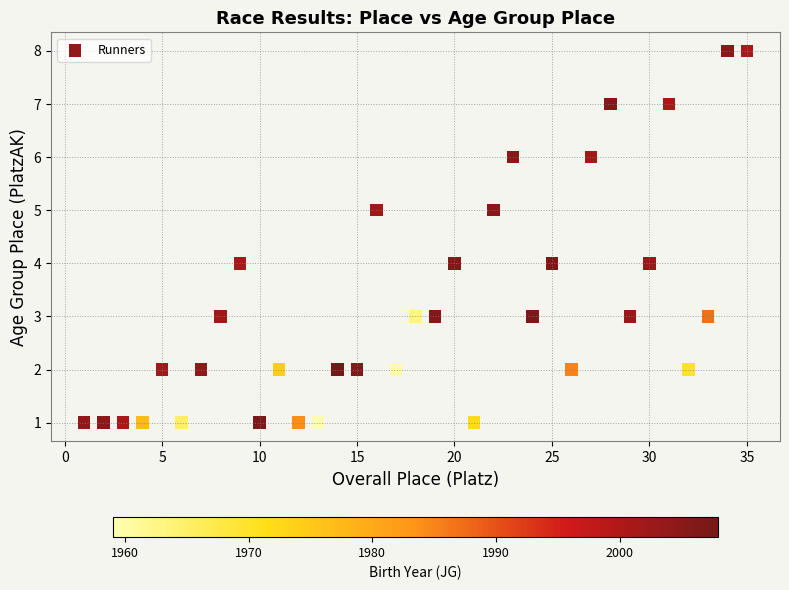

What is the range of Y values (max minus min)?

7